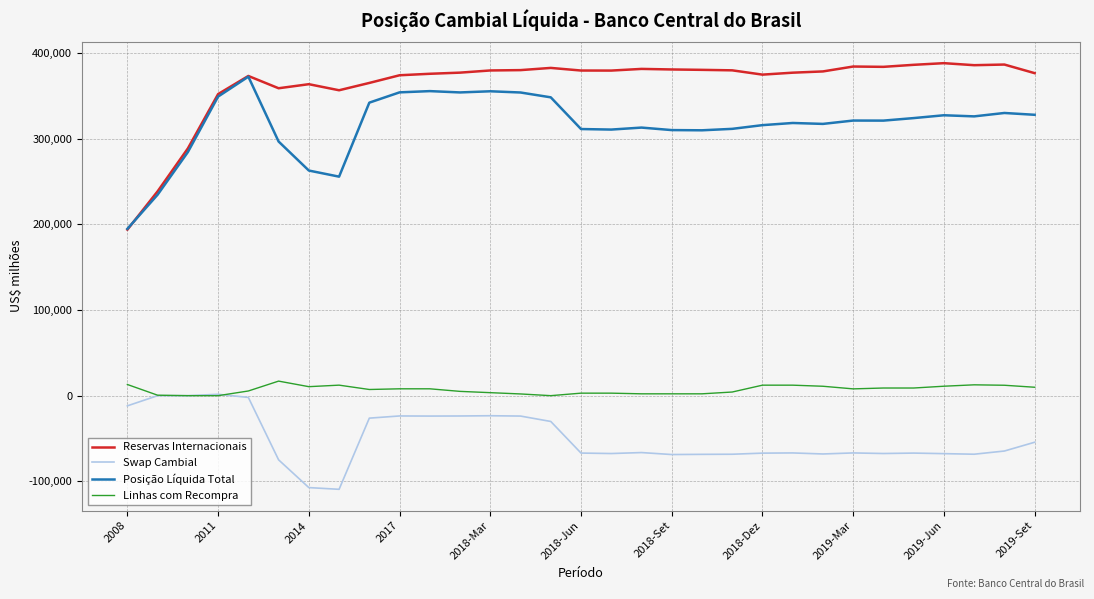

True or false: Reservas Internacionais and Swap Cambial intersect in this chart.

False